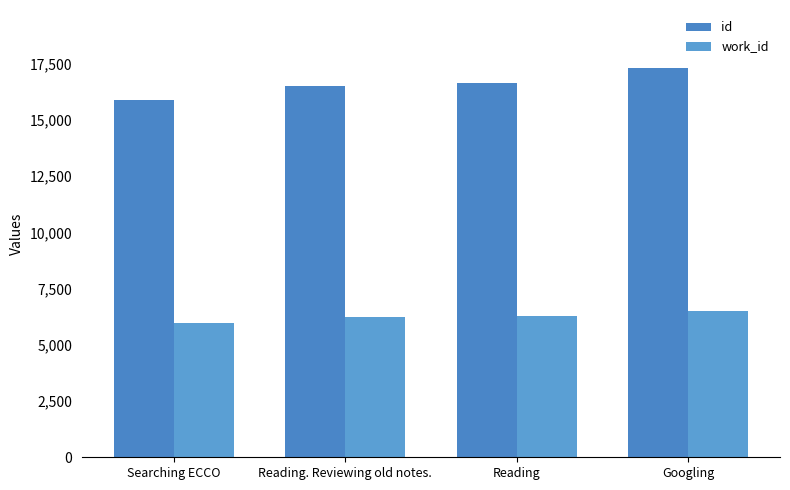

Is the value of work_id at Reading greater than the value of id at Googling?

No